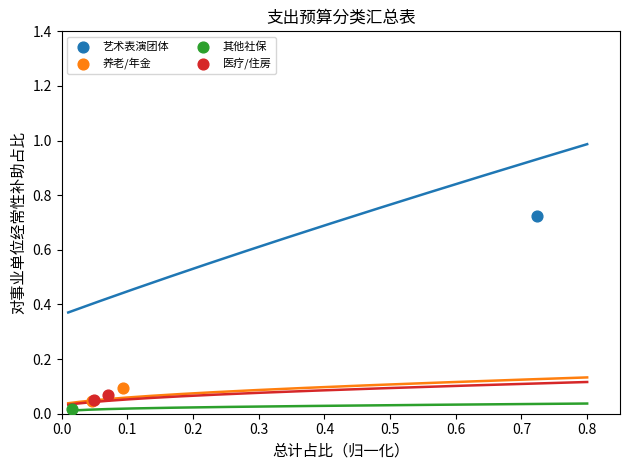

What are all the series names shown in the legend?

艺术表演团体, 养老/年金, 其他社保, 医疗/住房